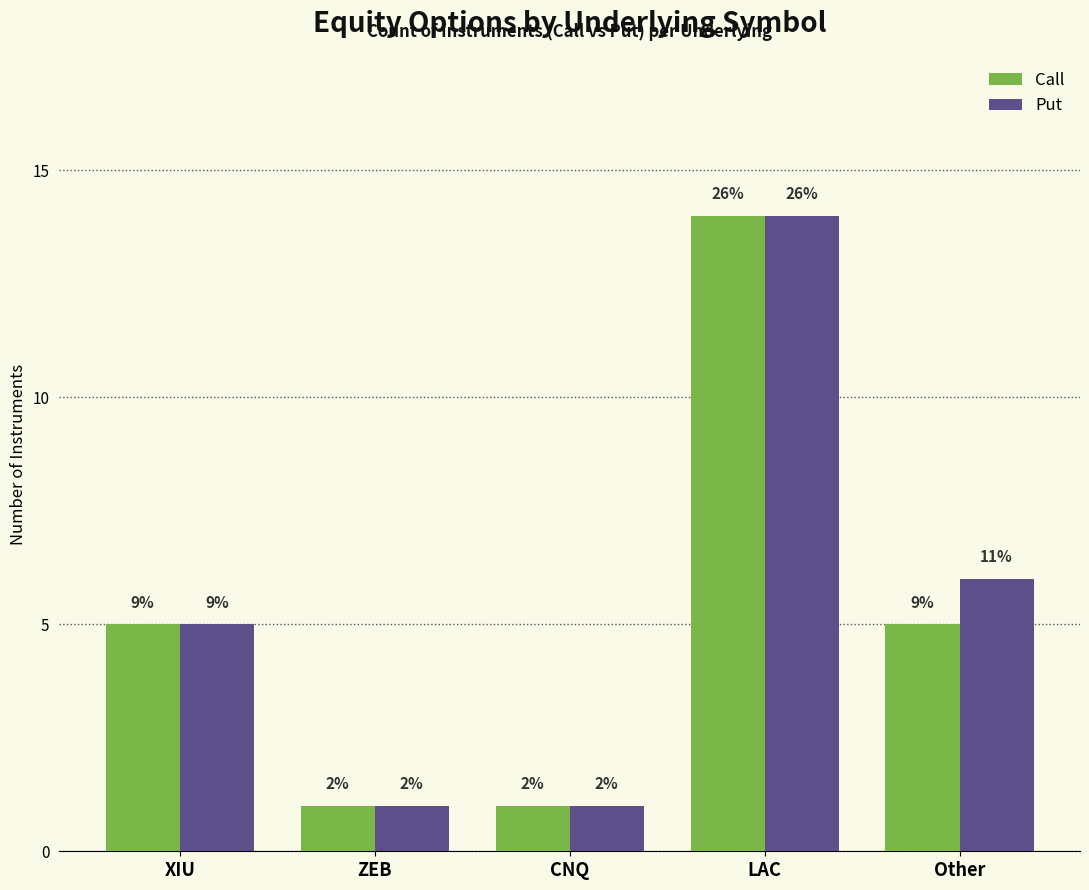

How many bars are there in total?

10